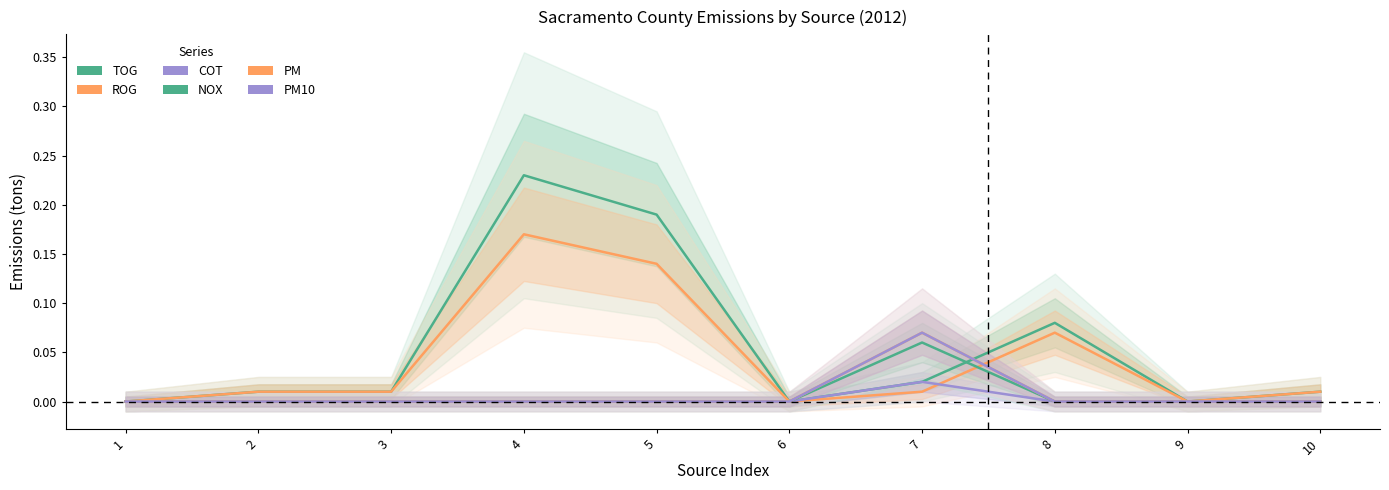

Reading left to right, extract all data points from this chart.

TOG: 0.0	0.0	0.0	0.2	0.2	0.0	0.0	0.1	0.0	0.0
ROG: 0.0	0.0	0.0	0.2	0.1	0.0	0.0	0.1	0.0	0.0
COT: 0.0	0.0	0.0	0.0	0.0	0.0	0.0	0.0	0.0	0.0
NOX: 0.0	0.0	0.0	0.0	0.0	0.0	0.1	0.0	0.0	0.0
PM: 0.0	0.0	0.0	0.0	0.0	0.0	0.1	0.0	0.0	0.0
PM10: 0.0	0.0	0.0	0.0	0.0	0.0	0.1	0.0	0.0	0.0